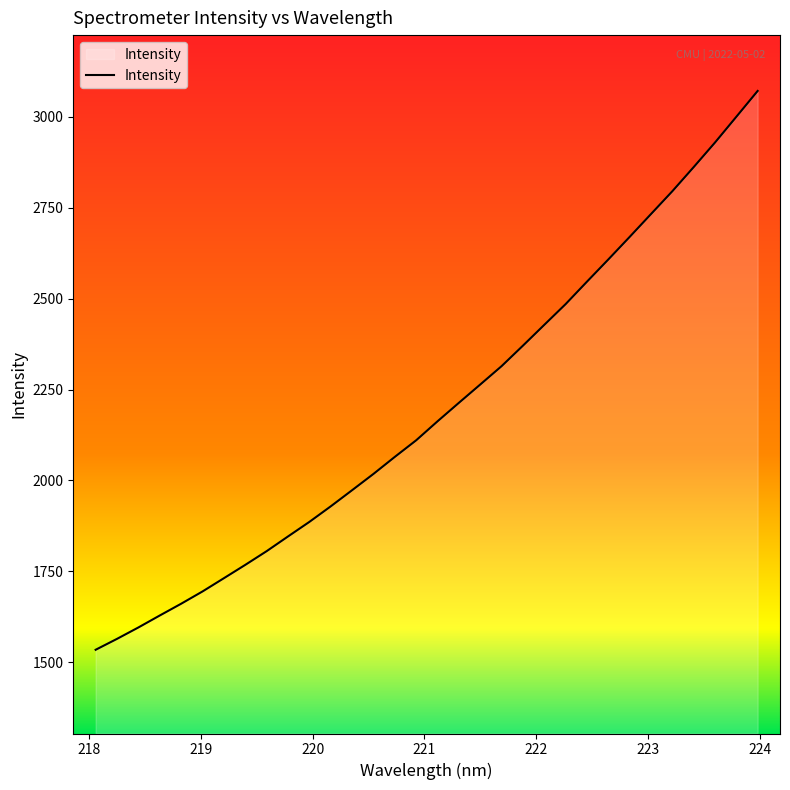

What is the change in value from 218.8244 to 219.9712?

+225.0